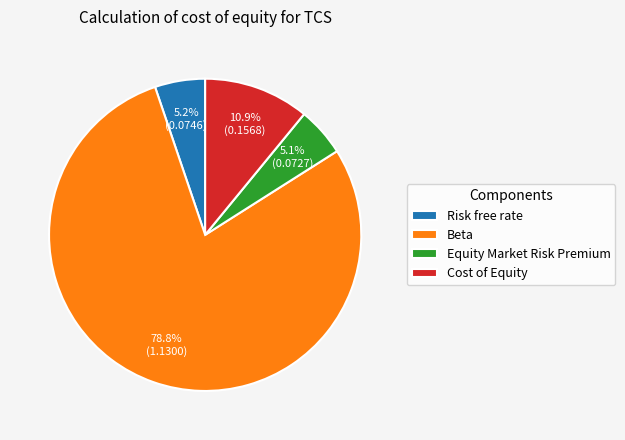

Count the number of slices in the pie.

4